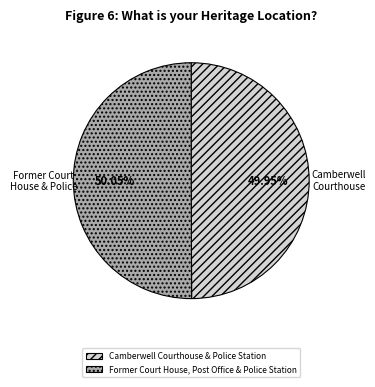

What is the ratio of the value at Former Court House, Post Office & Police Station to the value at Camberwell Courthouse & Police Station?

1.0